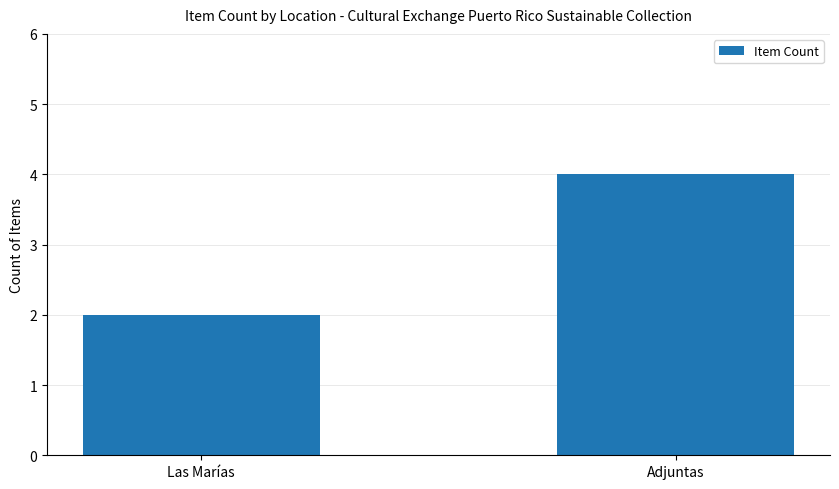

Count the values in the range 2 to 4.

2